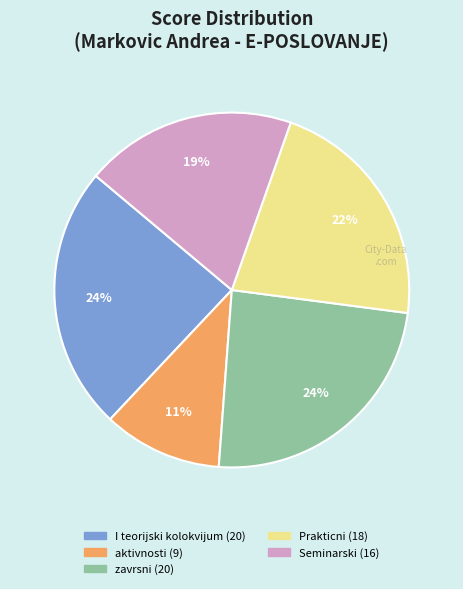

True or false: zavrsni accounts for 24% of the total.

True